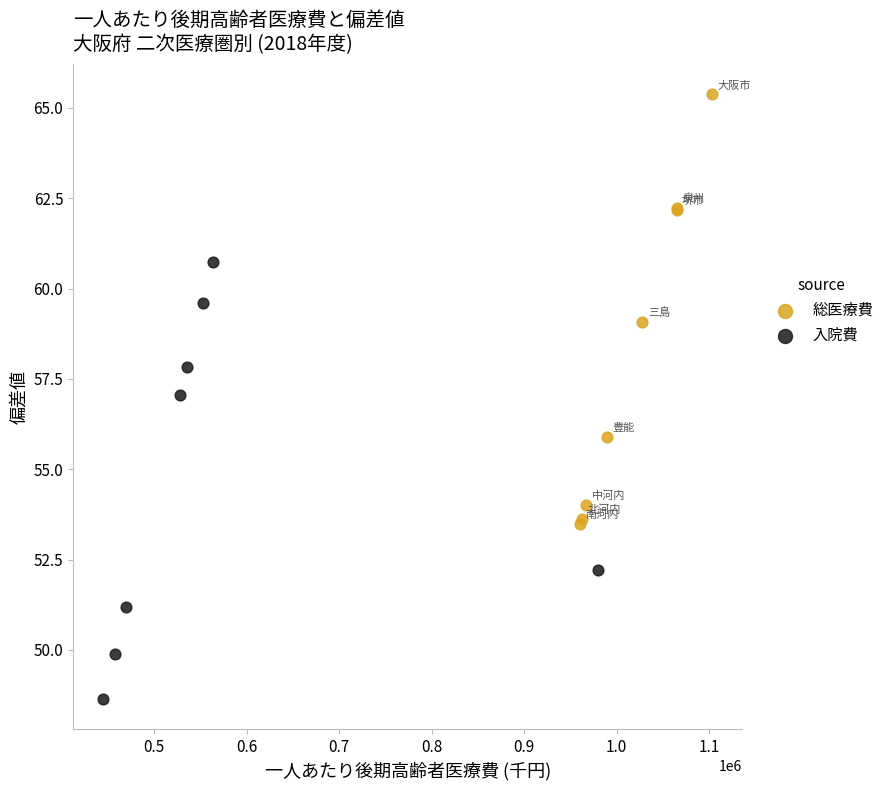

Which series contains the highest Y value?

総医療費